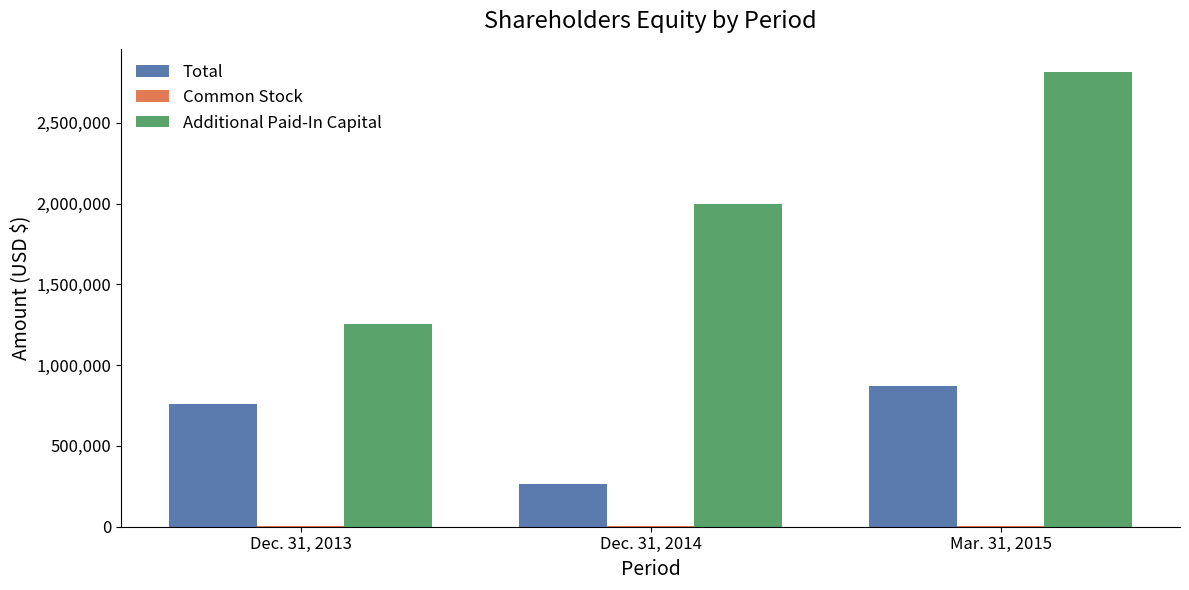

Between Dec. 31, 2013 and Mar. 31, 2015, which series saw the biggest shift?

Additional Paid-In Capital